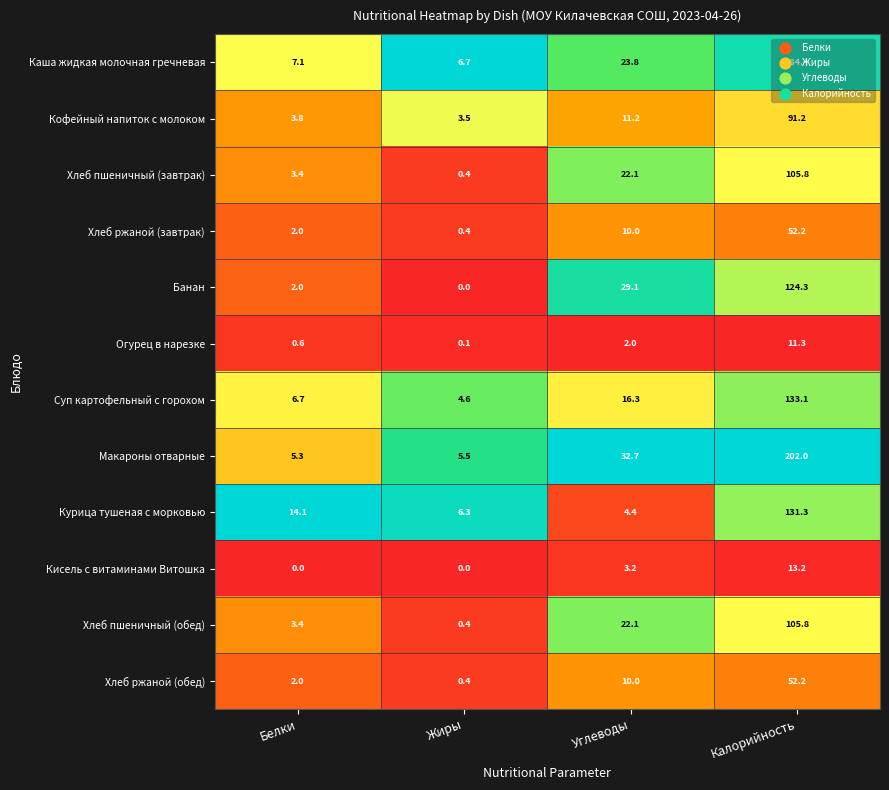

What is the total value across all series at Калорийность?

1206.8